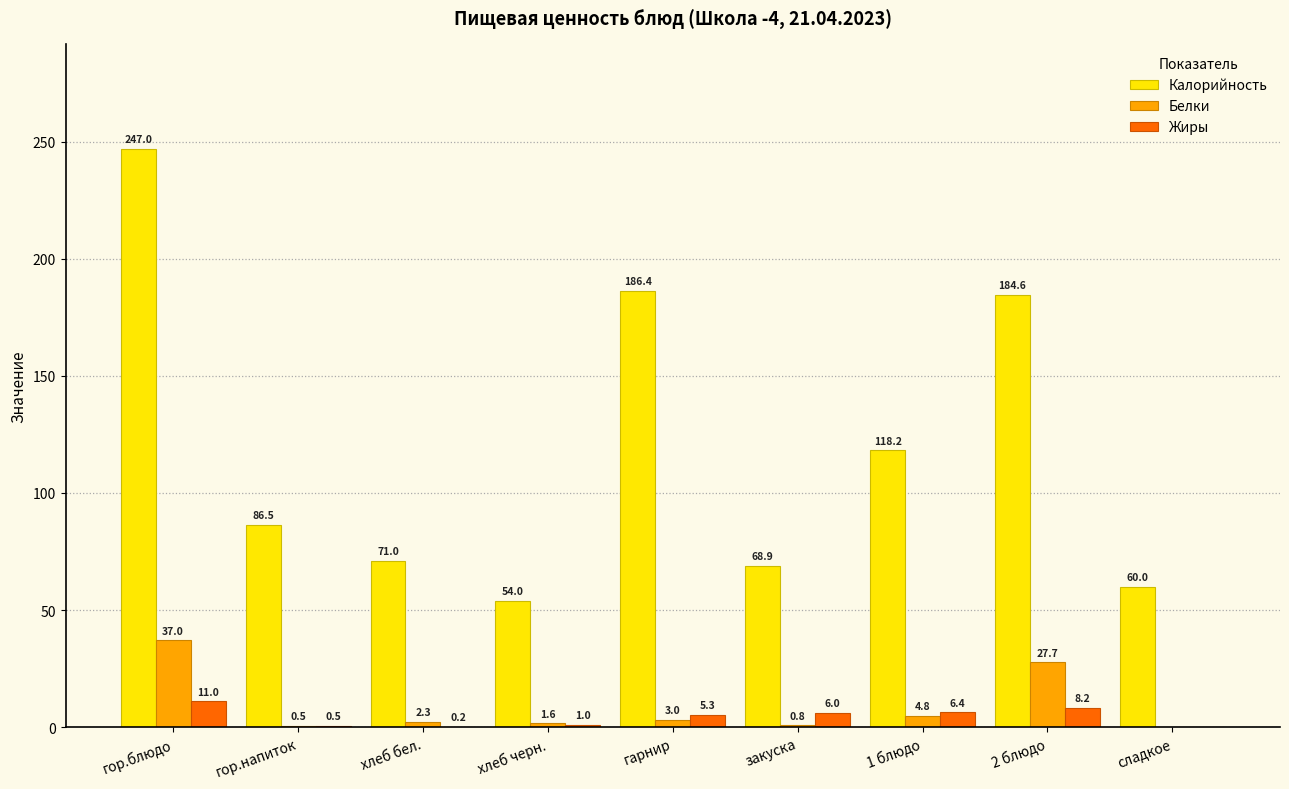

What is the sum of the Белки values at гор.блюдо and хлеб черн.?

38.6